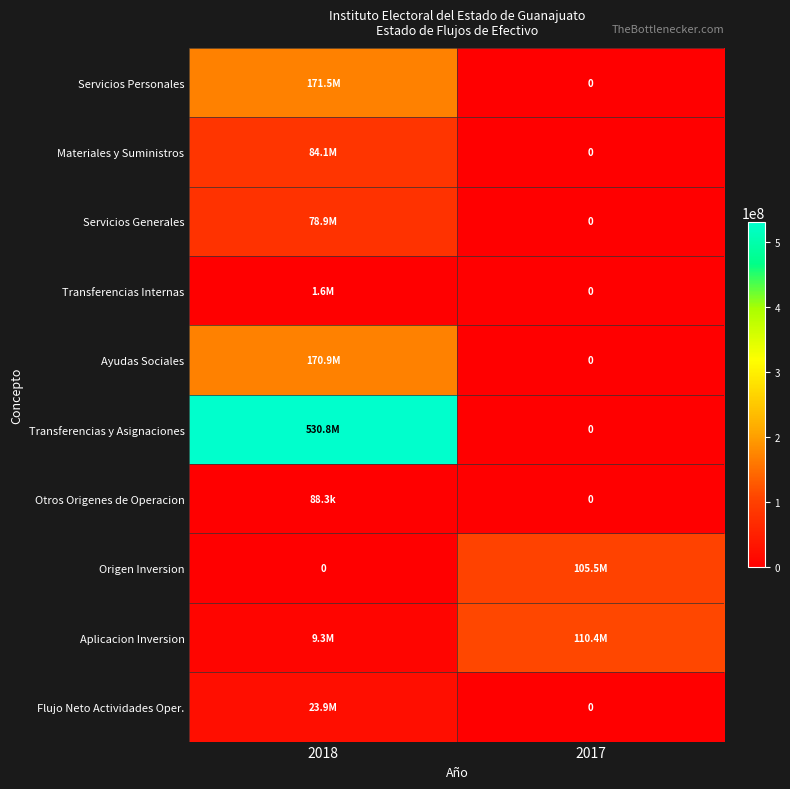

Is it true that Servicios Generales equals 29935158.5 at 2017?

False